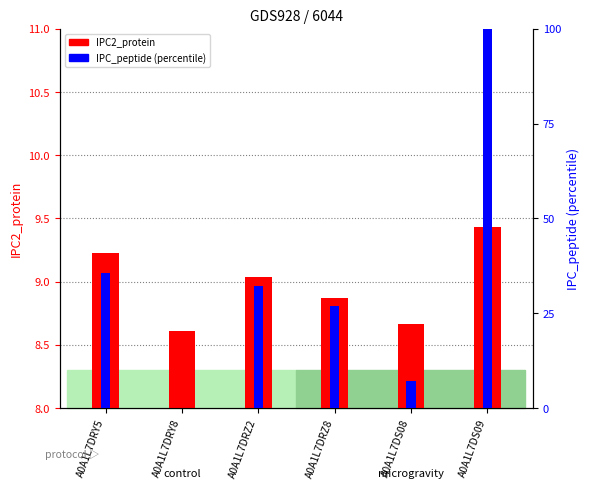

The IPC2_protein series shows 9.4 at A0A1L7DS09. True or false?

True